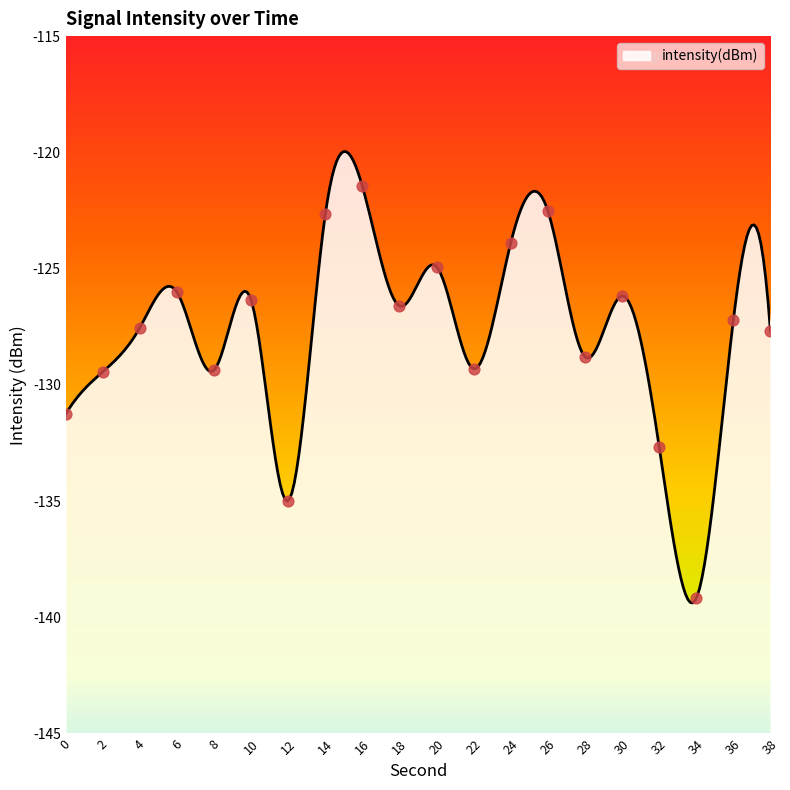

What is the change in value from 36 to 38?

-0.5